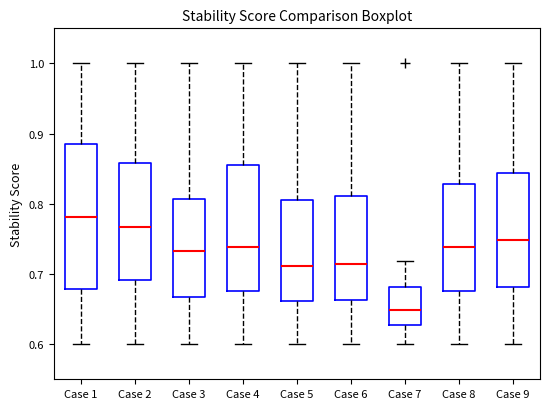

Which box's median line is the highest?

Case 1